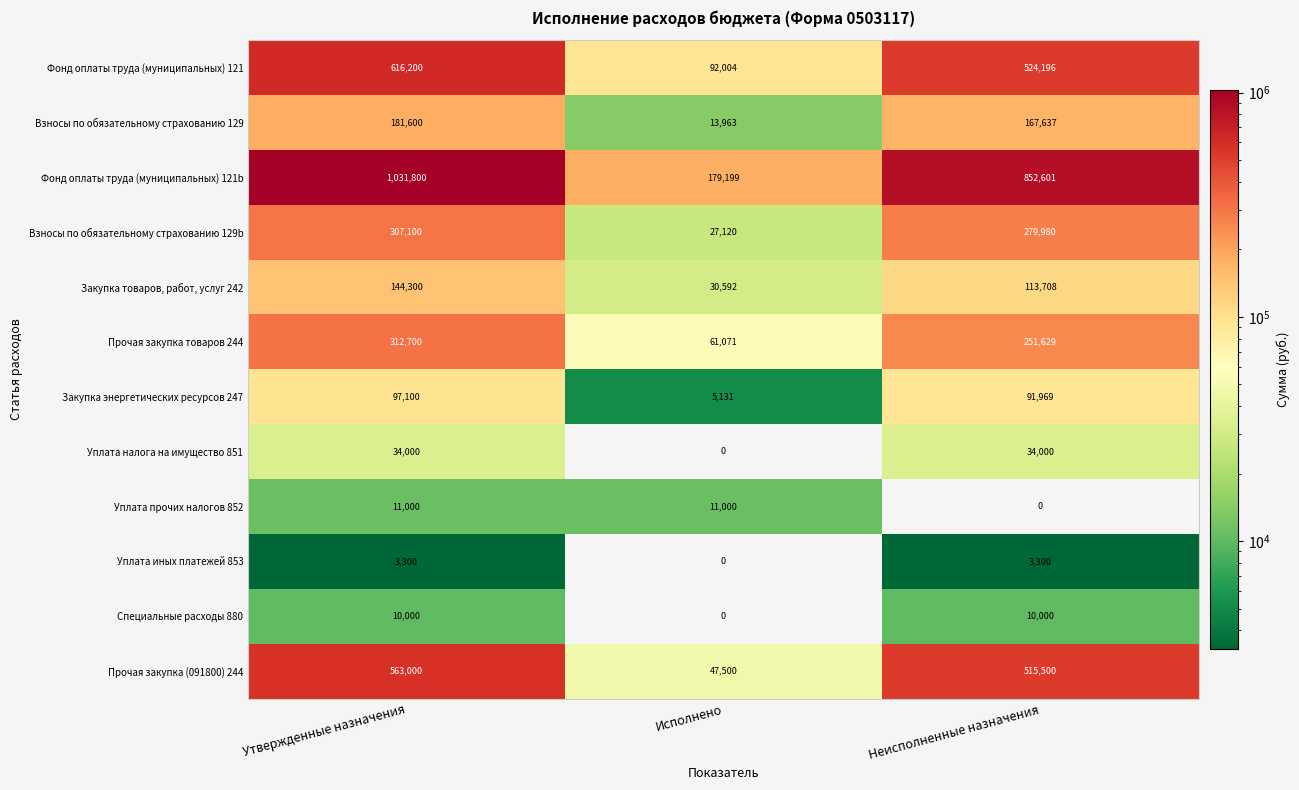

List the labels in order of Фонд оплаты труда (муниципальных) 121 value, smallest first.

Исполнено, Неисполненные назначения, Утвержденные назначения